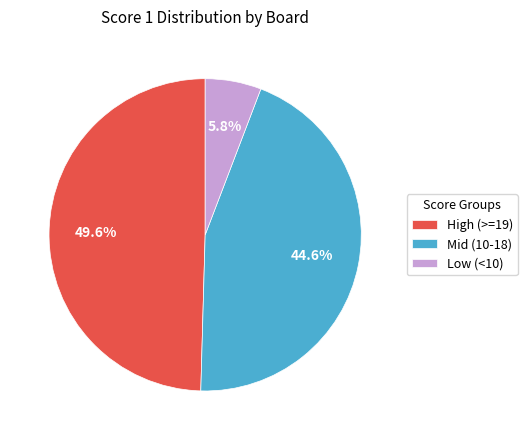

Does any single category account for the majority?

No